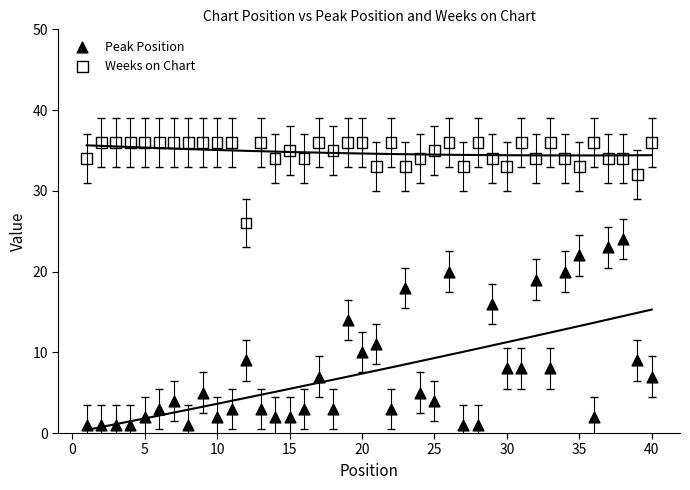

Across all data points, what is the range of X values (max minus min)?

39